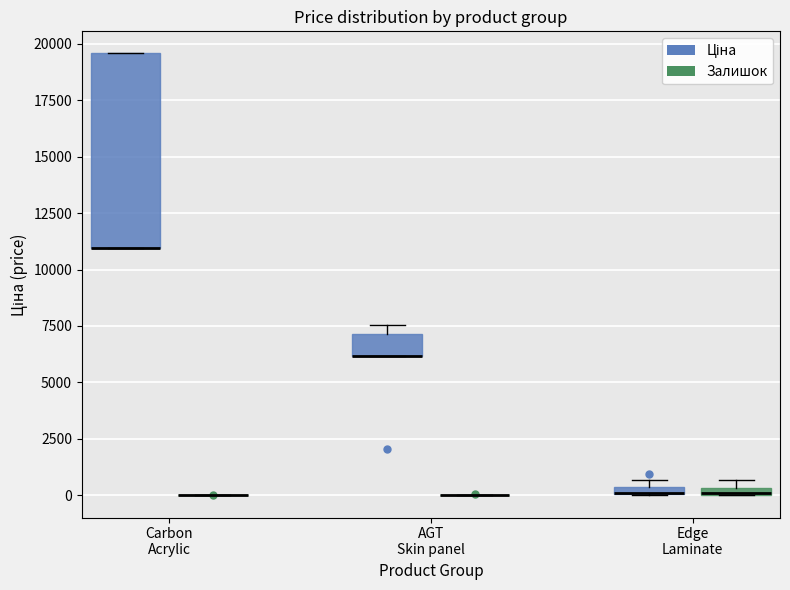

Comparing the boxes themselves (not the whiskers), which one is the tallest?

Carbon Acrylic (Ціна)